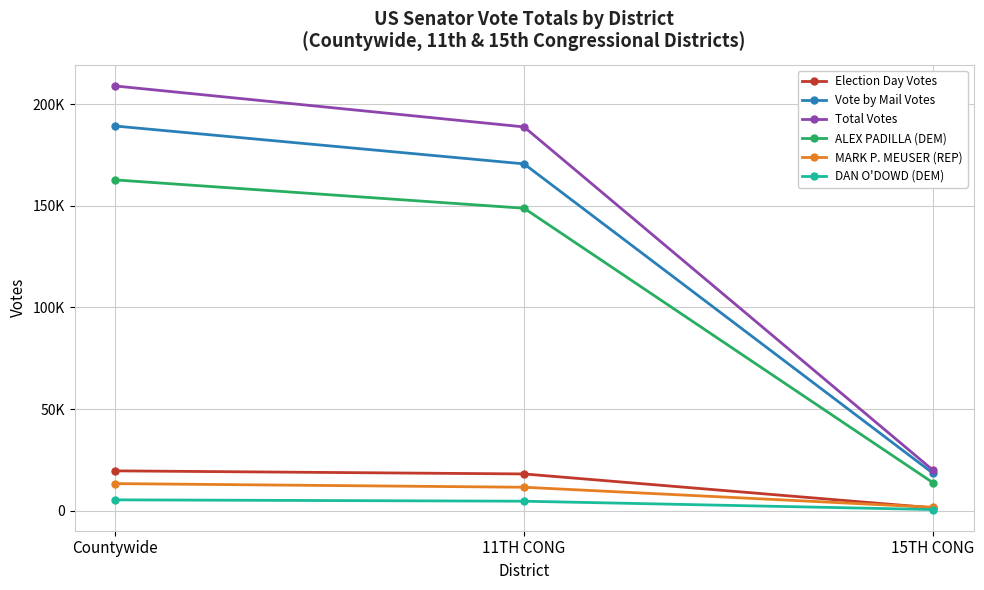

What is the sum of all Vote by Mail Votes values?

378378